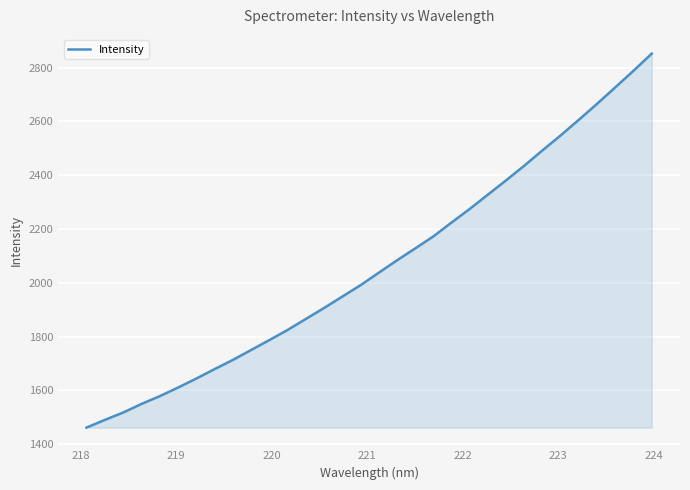

What is the greatest value displayed?

2852.1